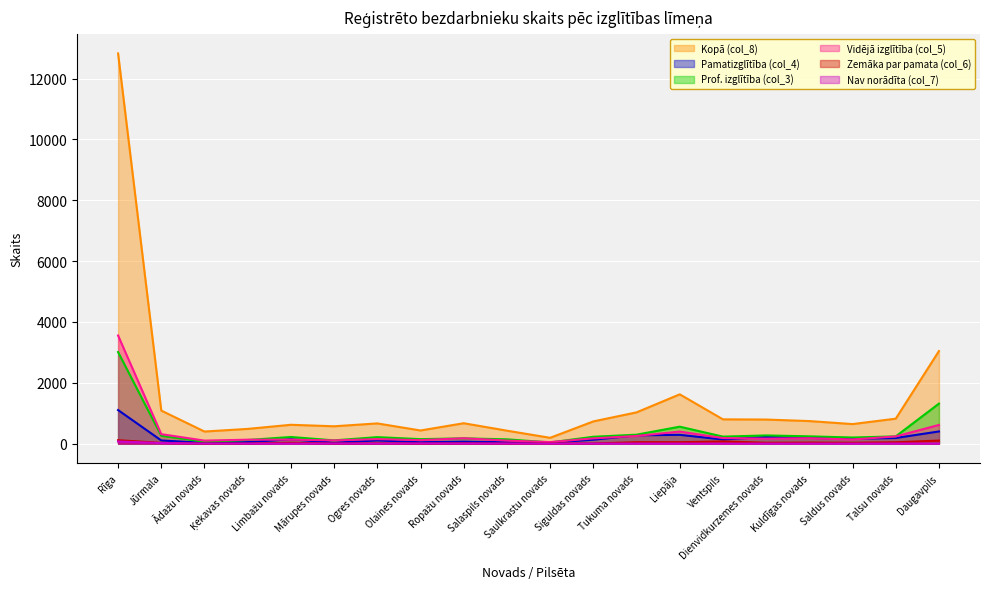

How many data points in Kopā (col_8) are less than 730?

10